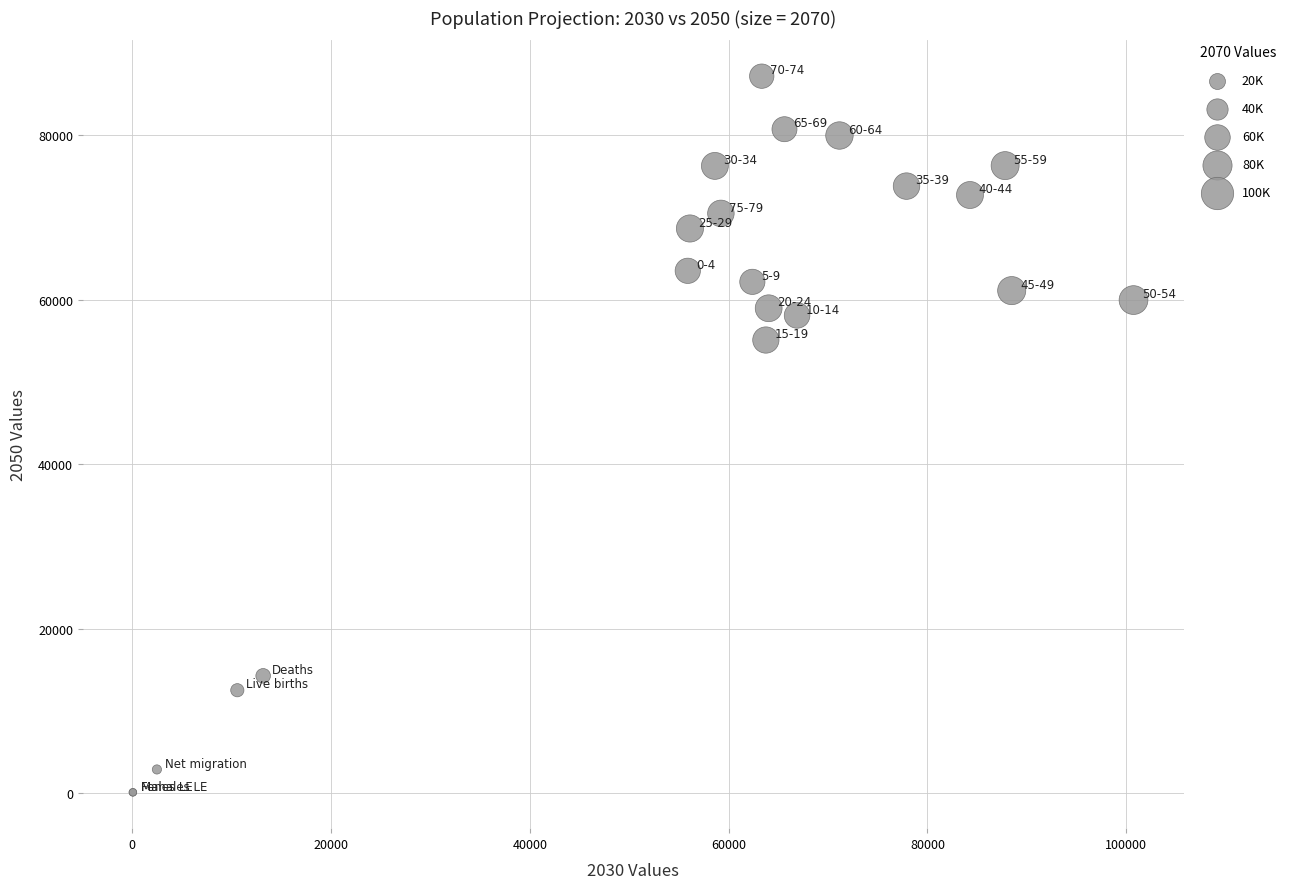

What Y value in the scatter plot is closest to 43638?

55100.7